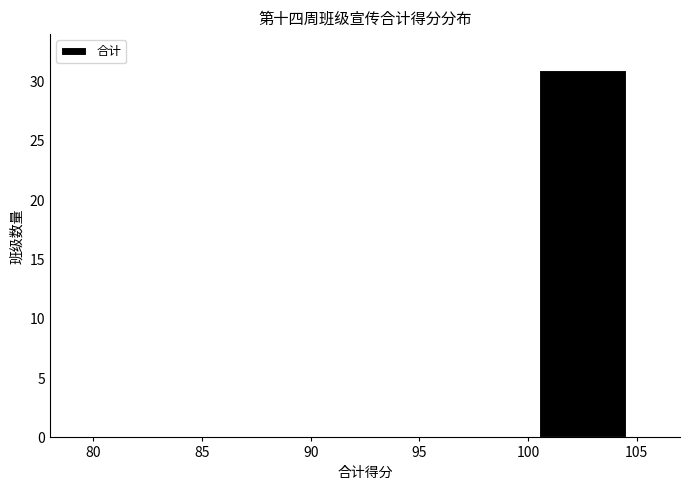

Reading left to right, transcribe this chart: for each bar, give the range it covers on the x-axis and its height. The values are not printed on the chart, so give them approximately, as read against the axis.

80 to 85: 0
85 to 90: 0
90 to 95: 0
95 to 100: 0
100 to 105: 31